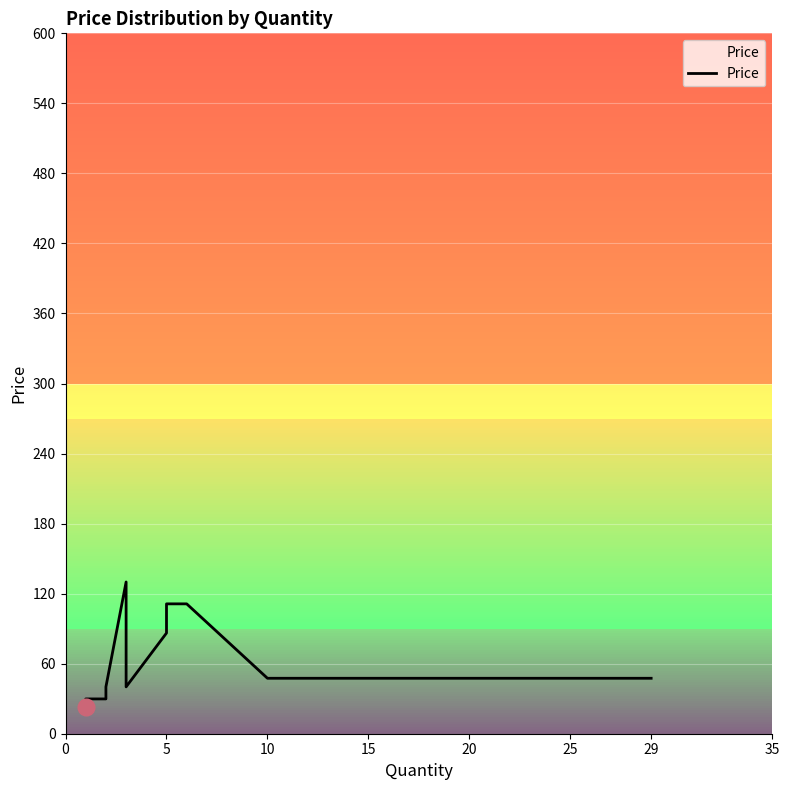

How many distinct data groups are displayed?

1